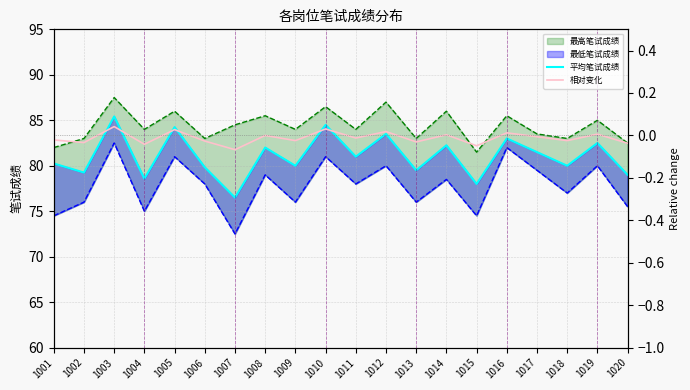

How many positive values does the 相对变化 series have?

7